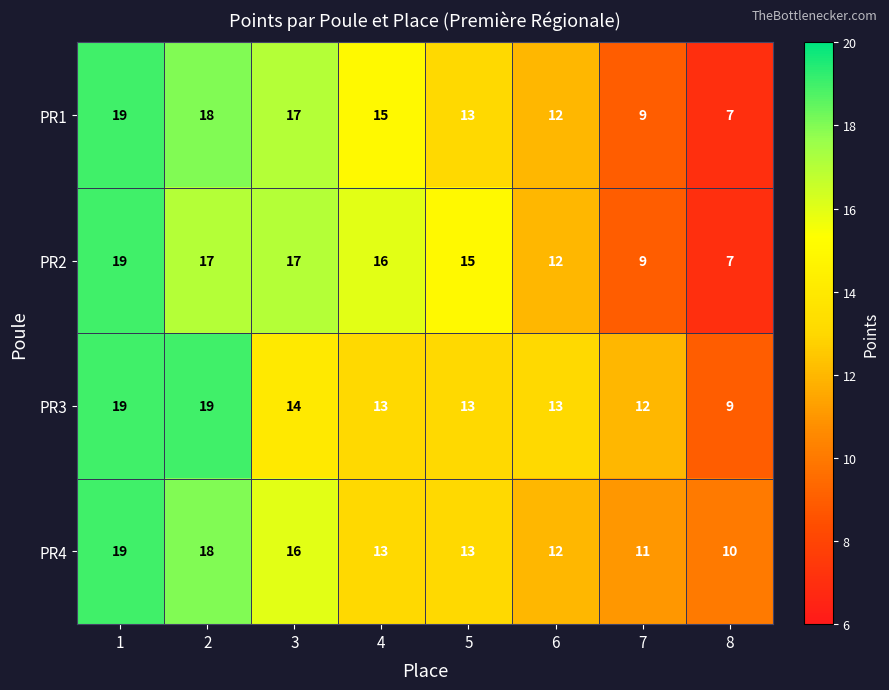

The PR1 series shows 17 at 3. True or false?

True